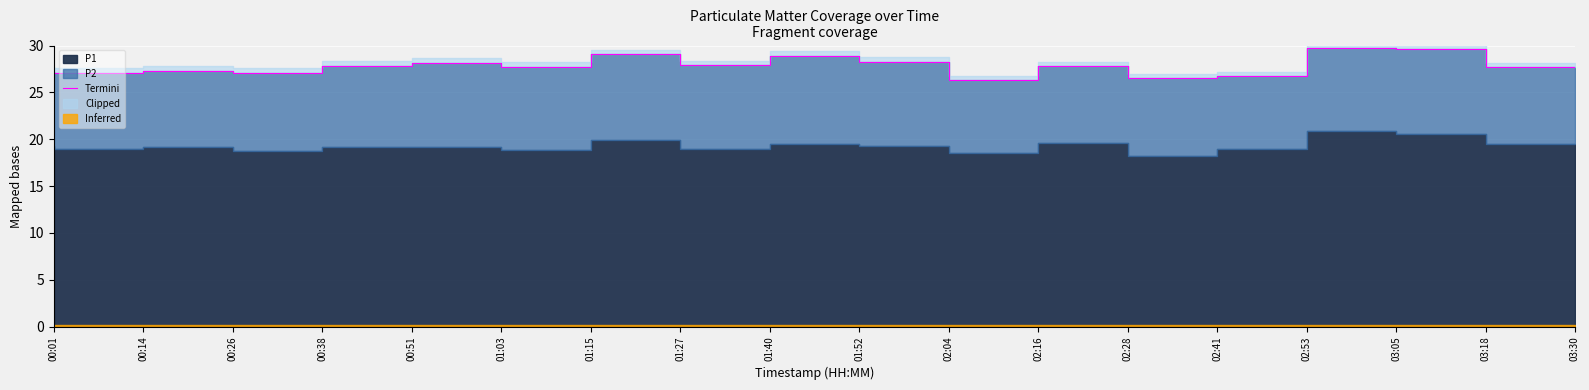

What is the value of the 11th point from the left?

28.3